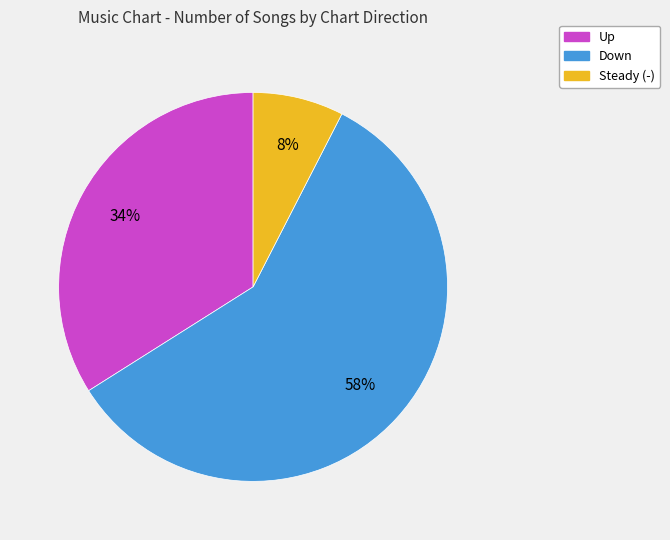

Does any single category account for the majority?

Yes